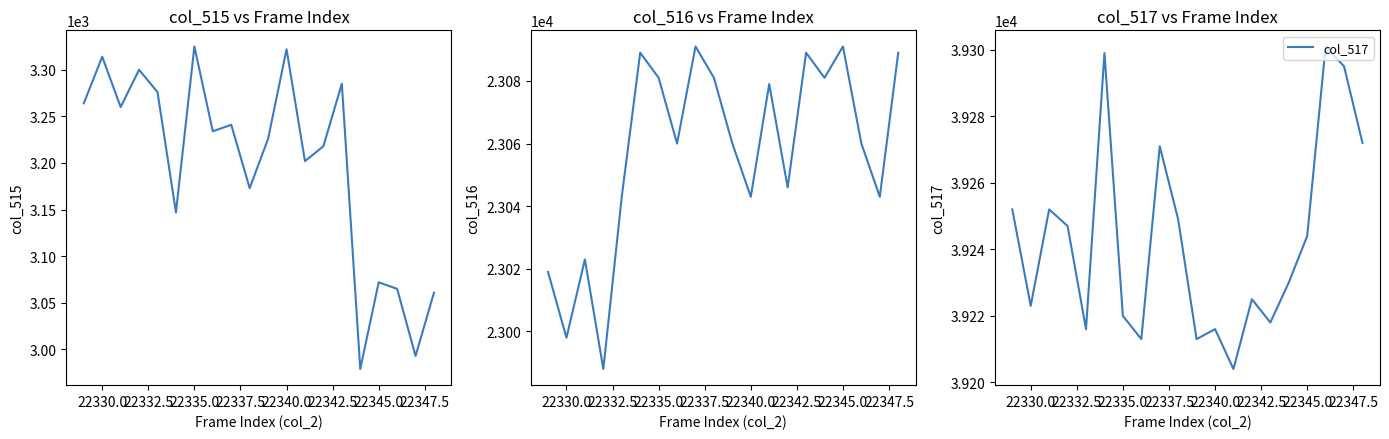

What is the highest value of the col_517 series?

39301